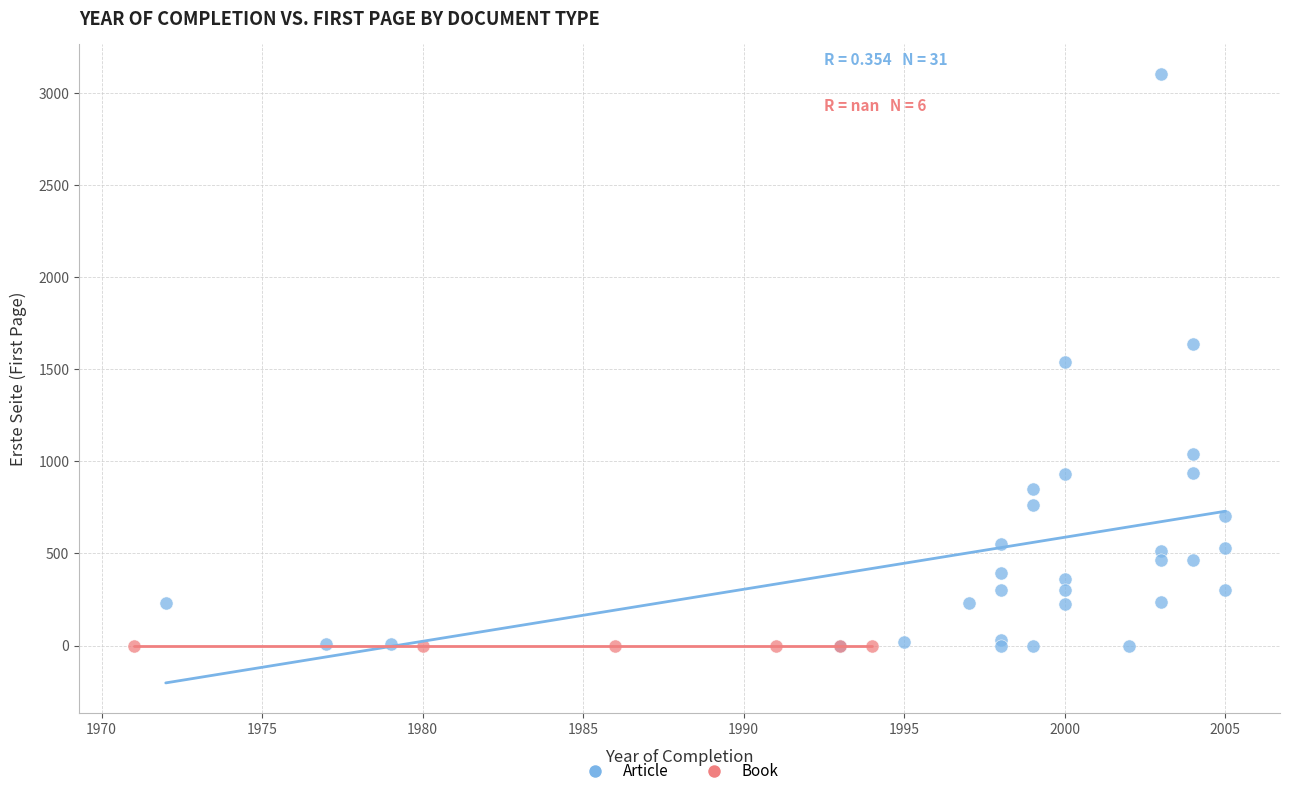

Which series contains the highest Y value?

Article